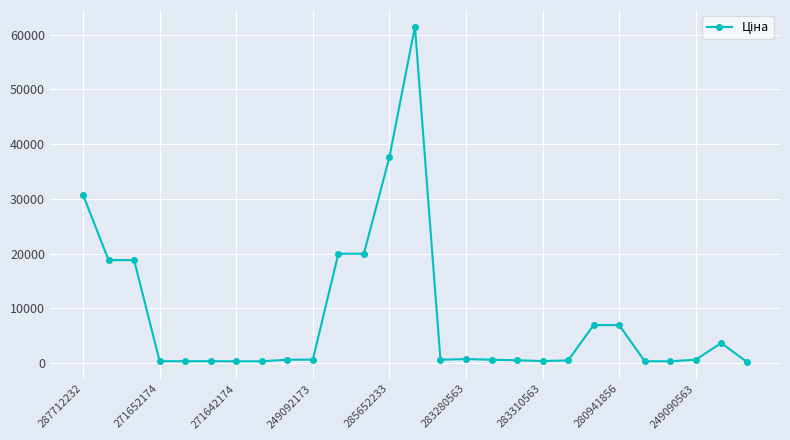

True or false: there are more than 0 points higher than both neighbors.

True